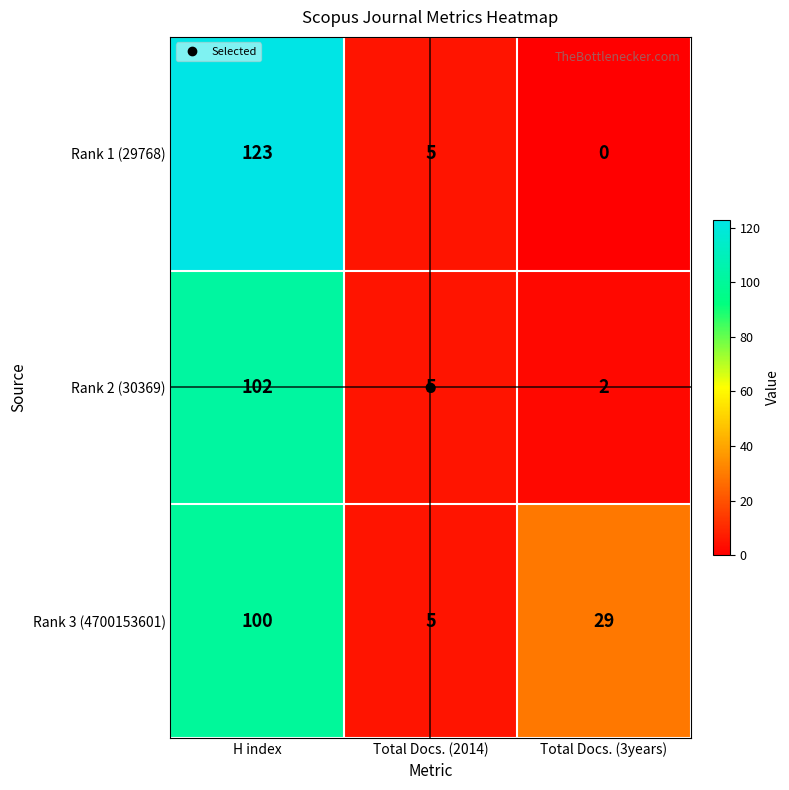

How many values in the Rank 2 (30369) series are below 5?

1